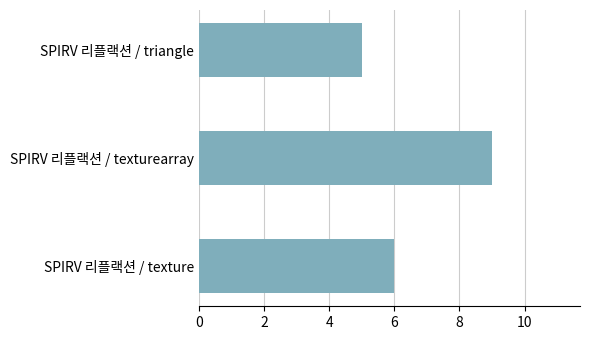

What is the sum of all values?

20